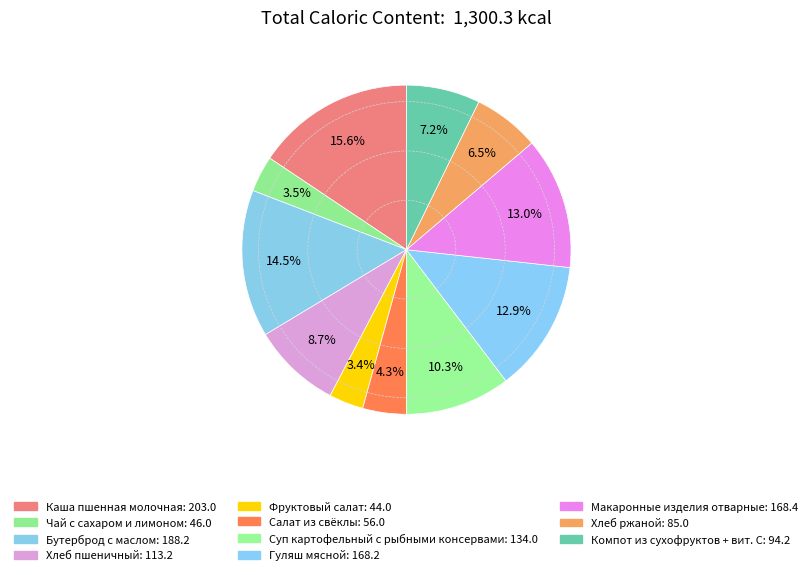

To the nearest percent, what is the difference between the largest and smallest slice percentages?

12%